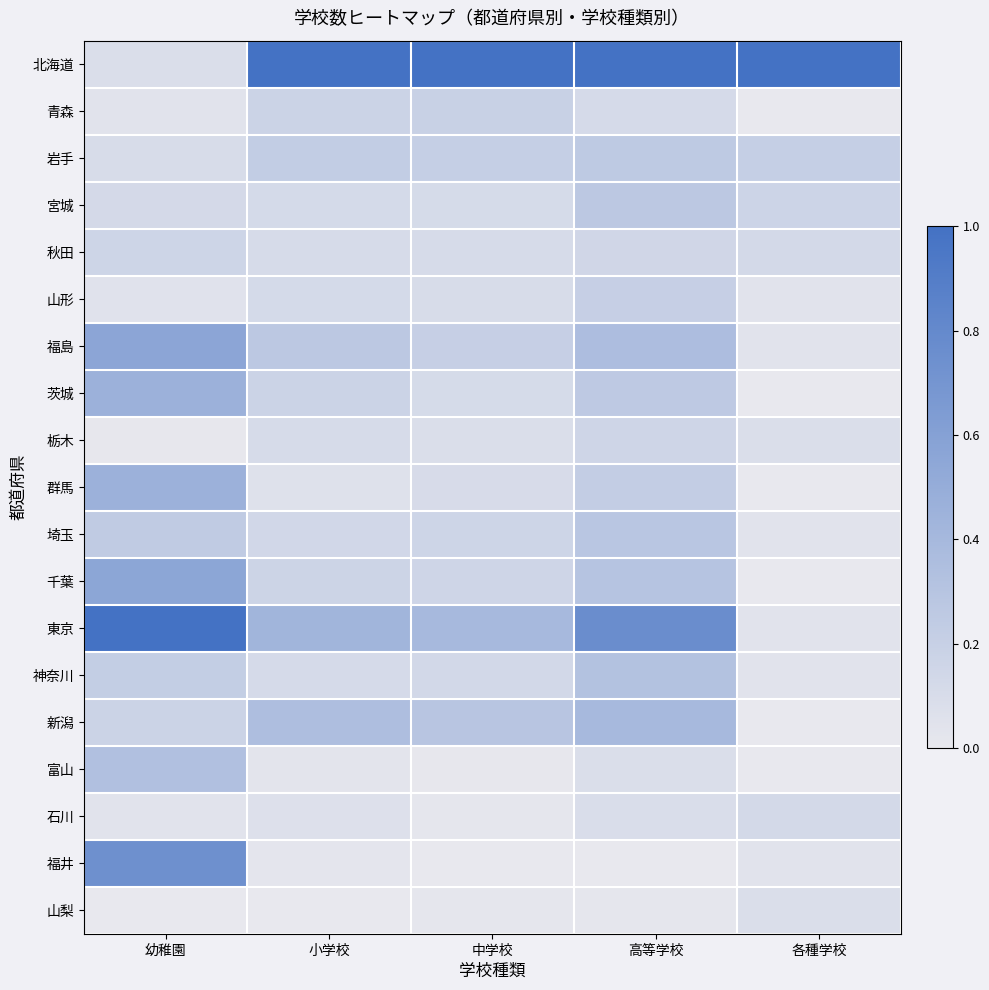

What is the total value across all series at 幼稚園?

5.3